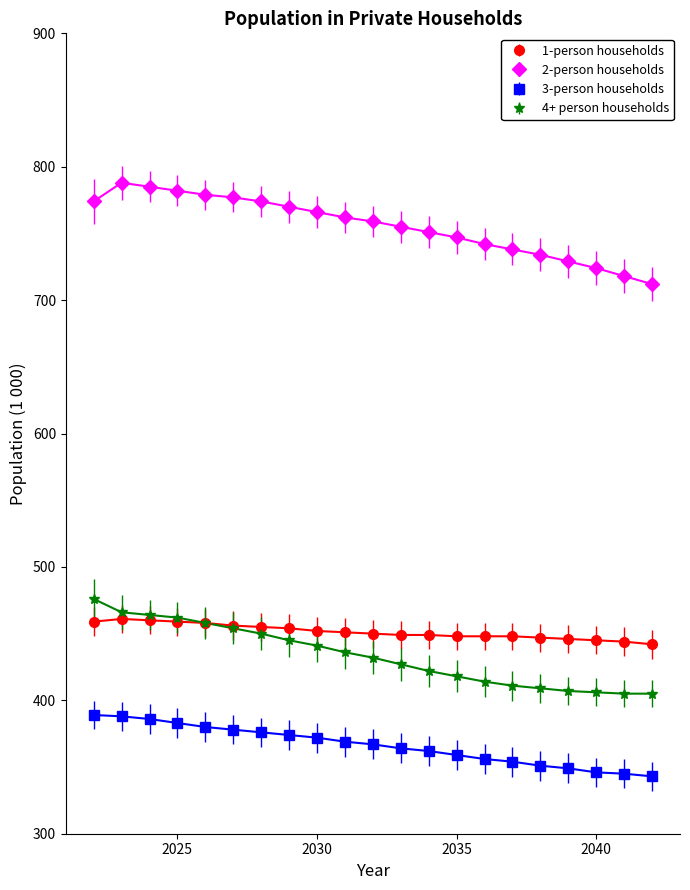

What are all the series names shown in the legend?

1-person households, 2-person households, 3-person households, 4+ person households